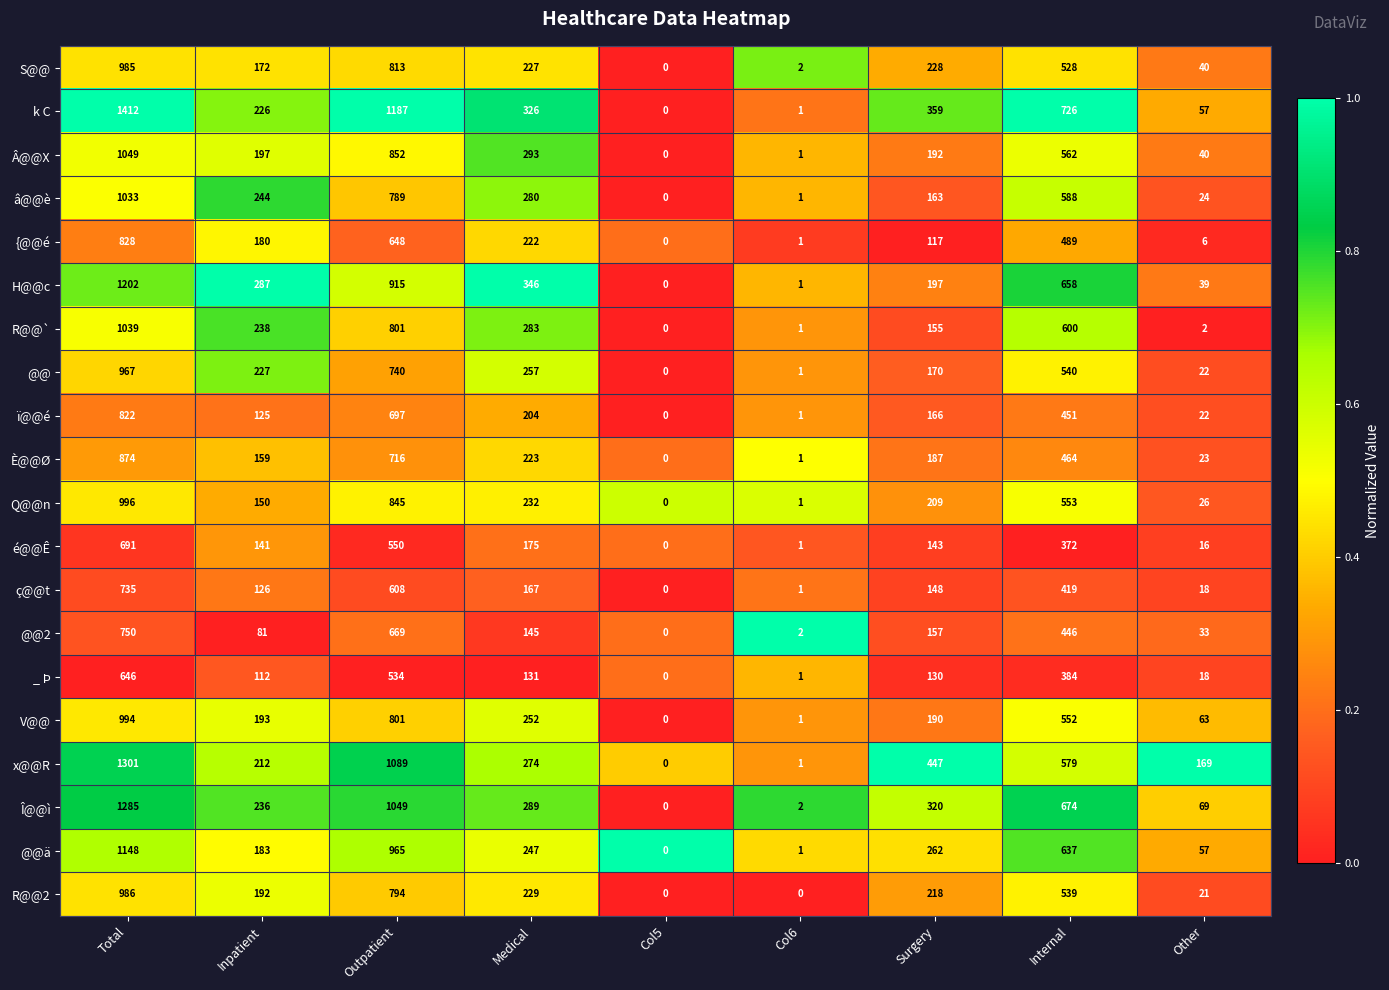

What is the sum of the Q@@n values at Col5 and Inpatient?

150